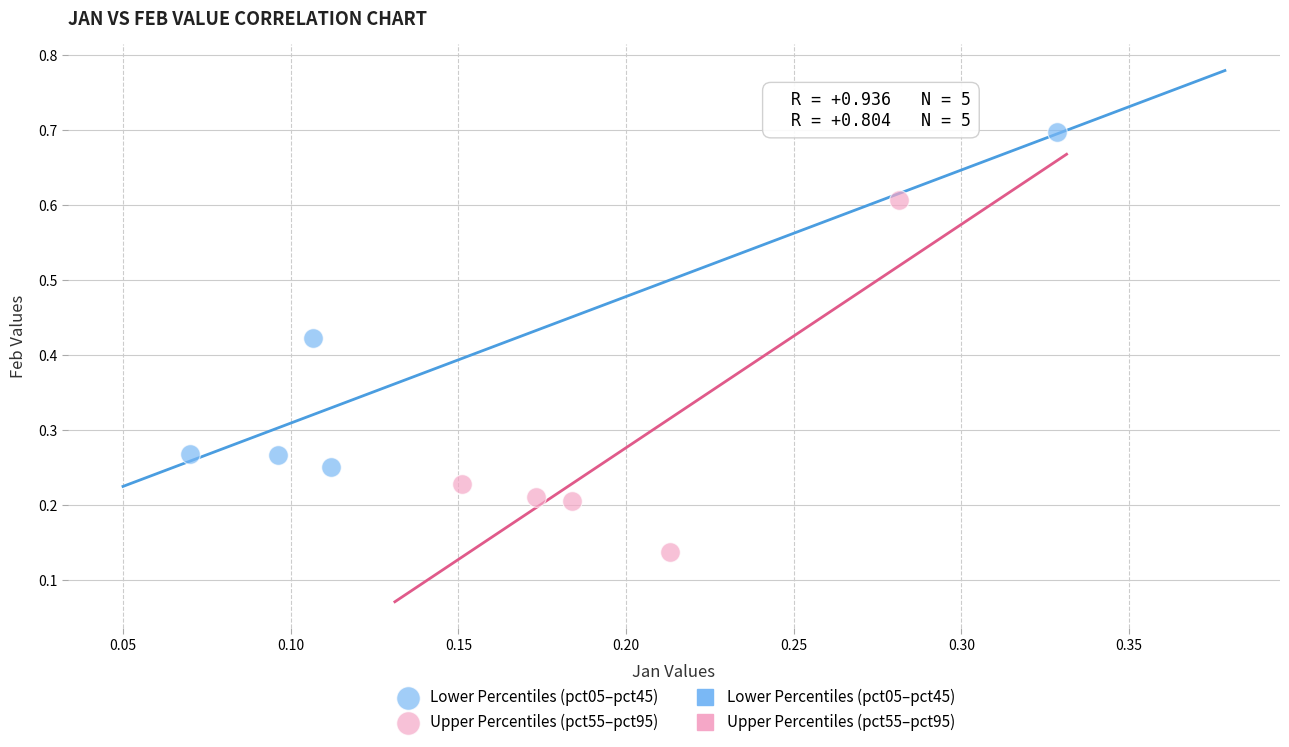

Which series contains the highest Y value?

Lower Percentiles (pct05–pct45)